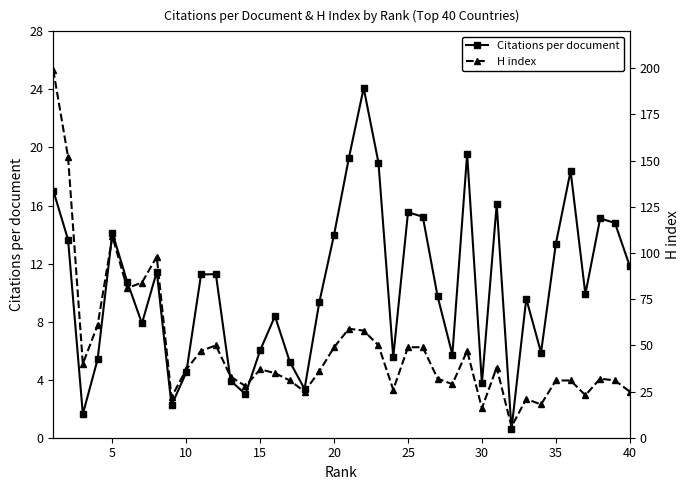

In Citations per document, how many points are lower than both neighbors (excluding endpoints)?

11